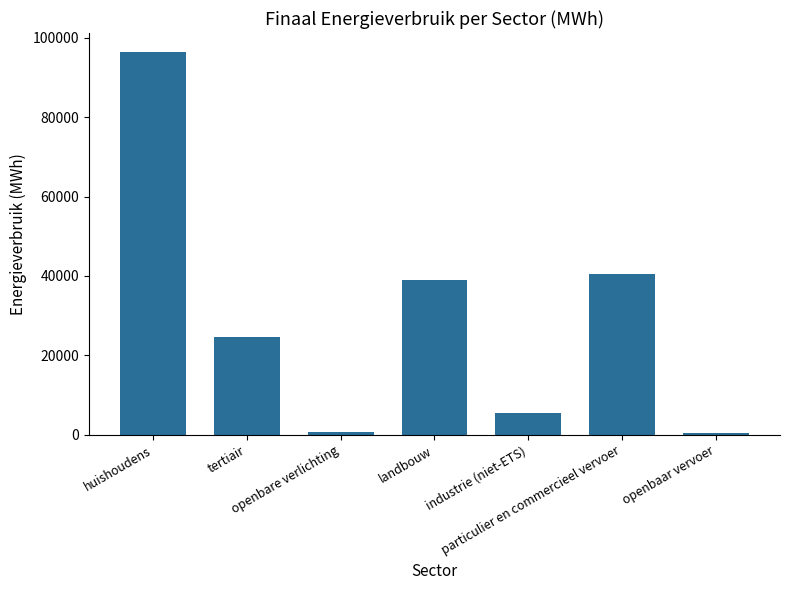

What is the difference between the second highest and minimum values?

40032.1